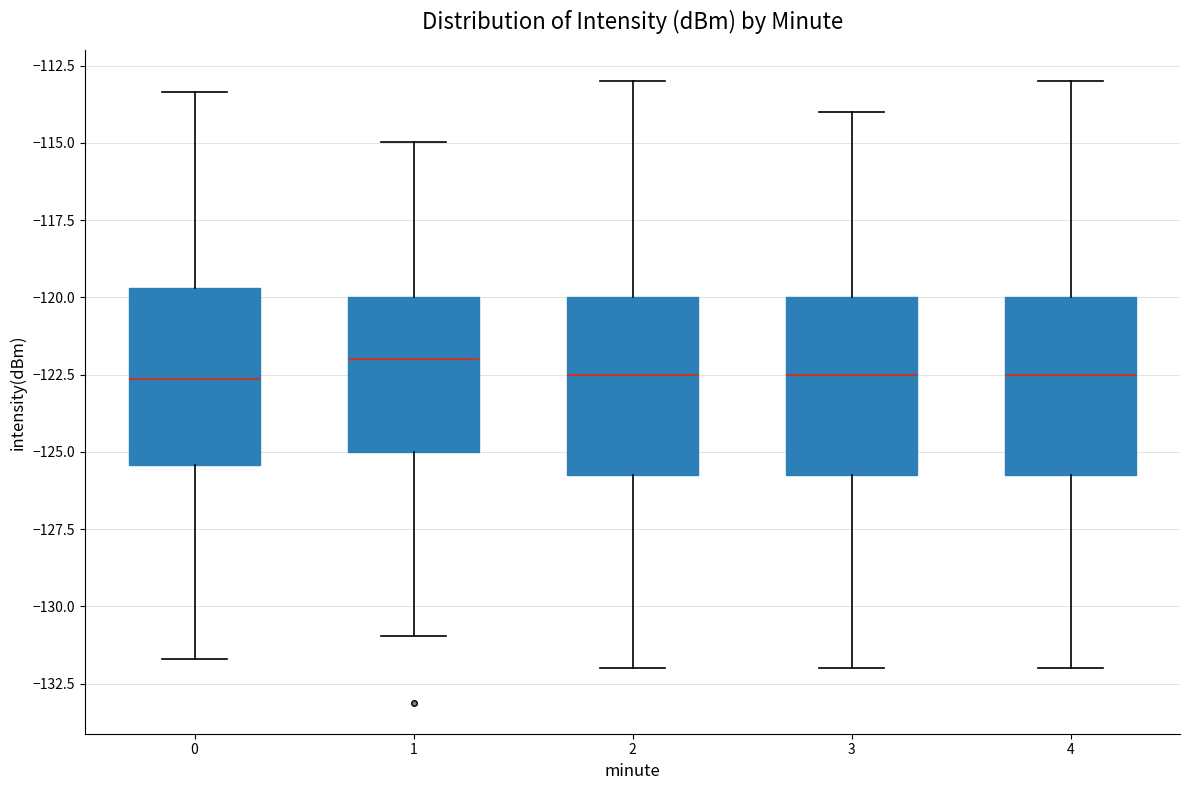

Where does the upper whisker of the box at x = 3 end on the y-axis? The values are not printed on the chart, so give them approximately, as read against the axis.

-114.0